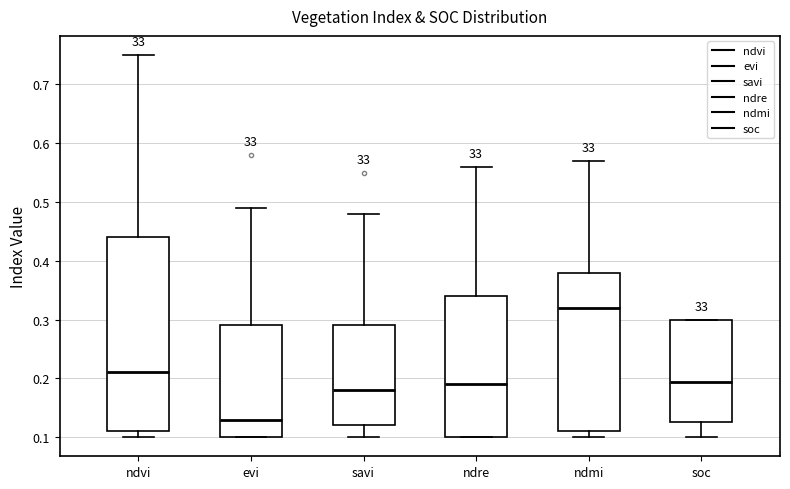

Which box has the highest median line?

ndmi